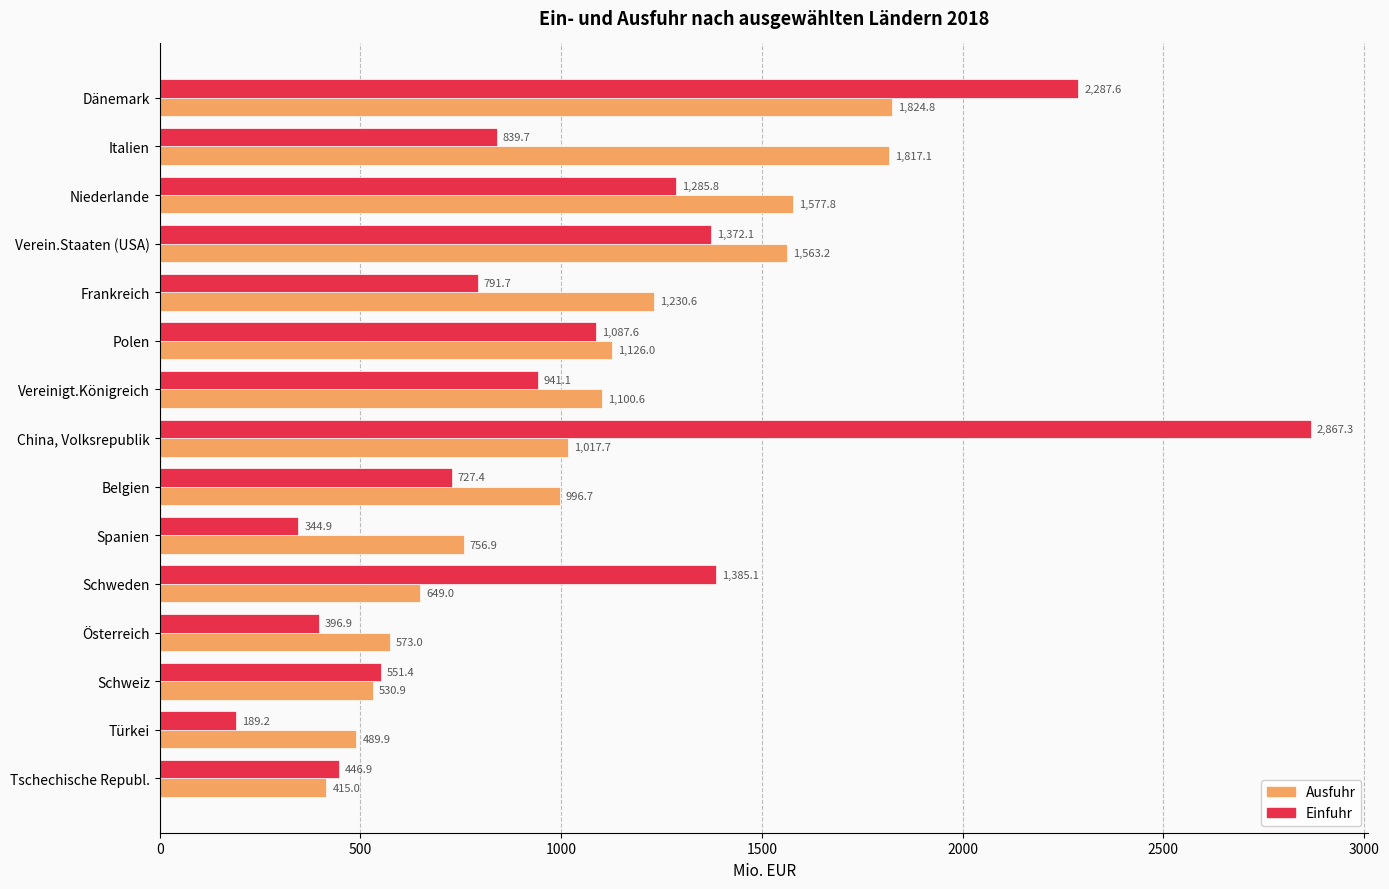

What is the minimum value shown in the chart?

189.2